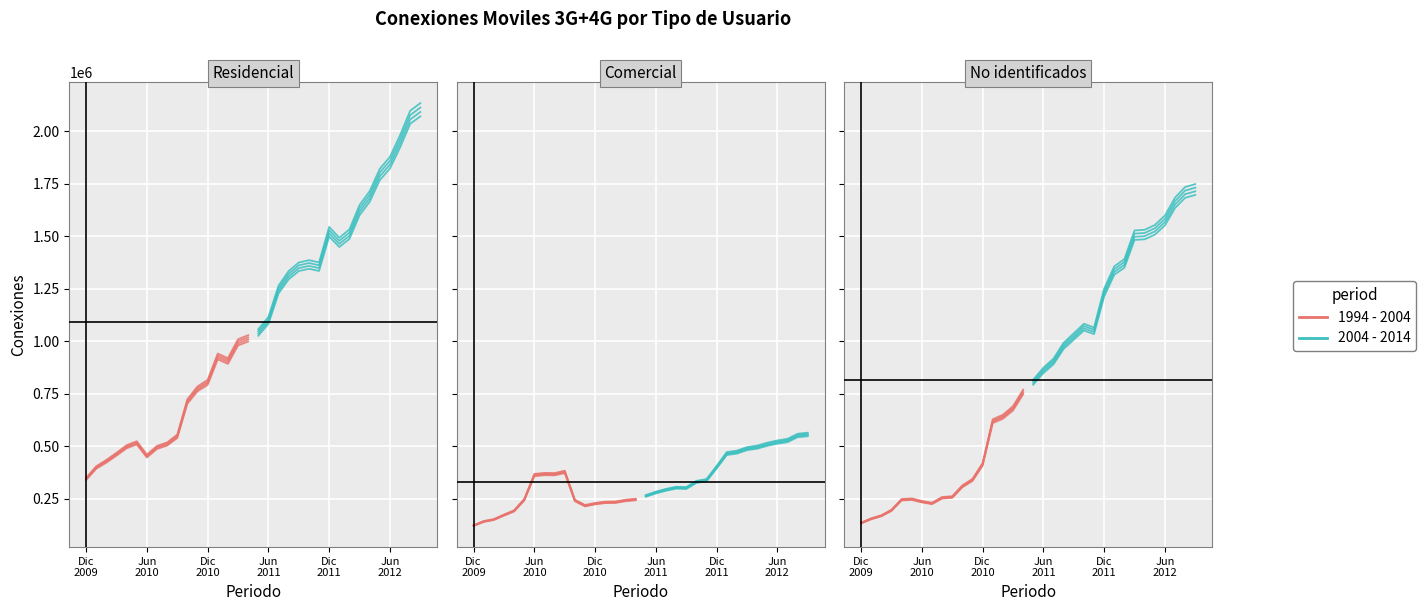

Reading right to left, extract all data points from this chart.

1994 - 2004: 998428.5	979715.5	892006.2	913623.9	791893.7	761532.1	702593.6	538891.5	502772.6	486726.9	446249.3	508185.1	489818.8	454826.7	421678.5	392535.3	338801.6
2004 - 2014: 2071116.2	2035865.0	1922807.7	1822447.0	1767873.1	1664014.7	1600082.3	1487330.3	1449020.7	1498803.6	1334854.3	1345094.3	1334319.4	1295041.6	1227426.2	1082642.1	1026186.8